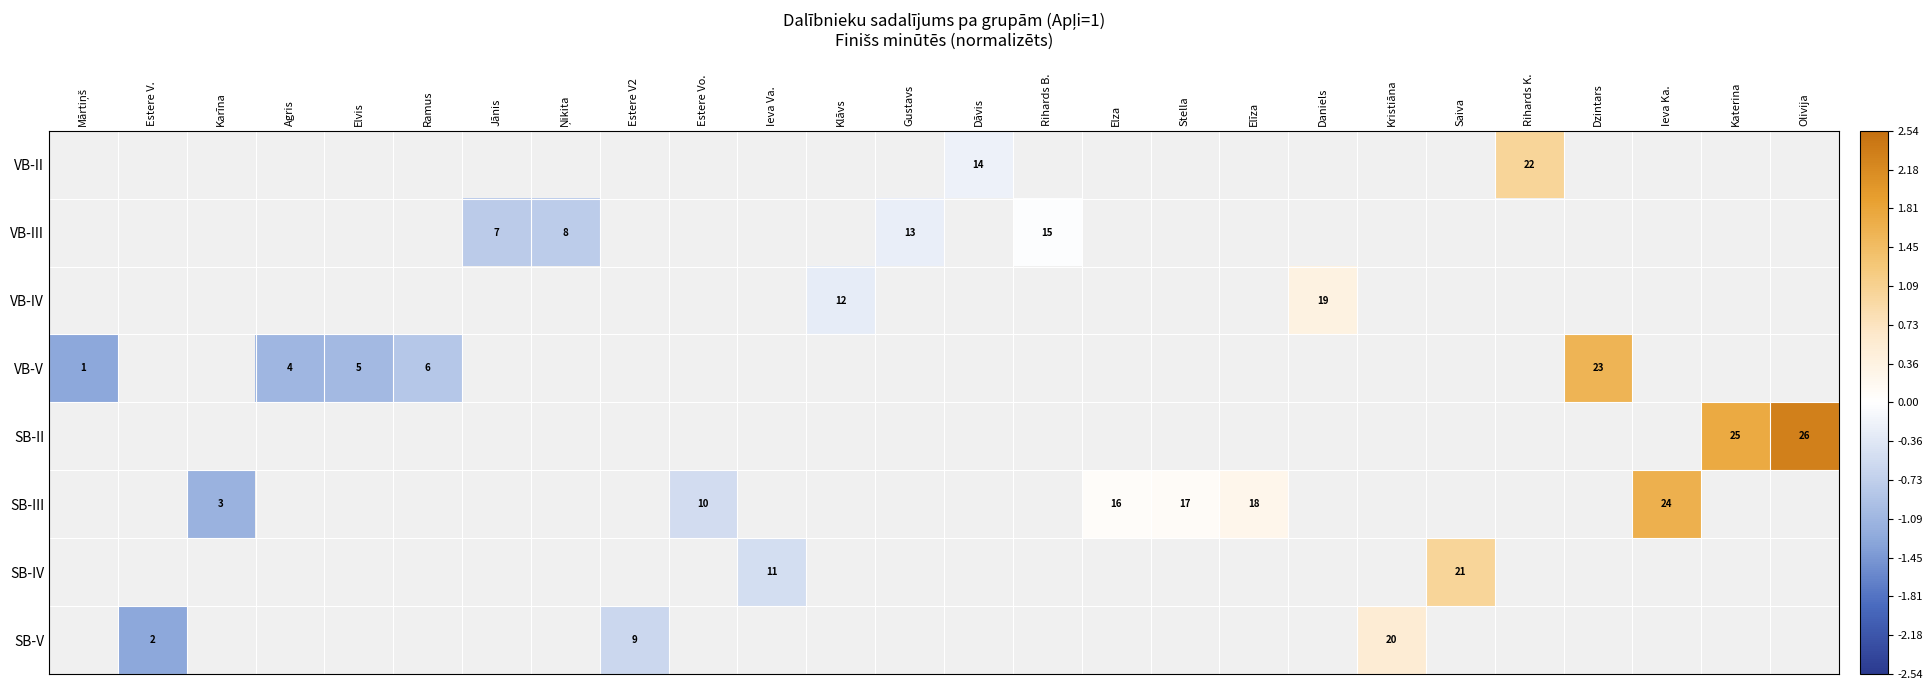

How many positive values does the SB-IV series have?

1